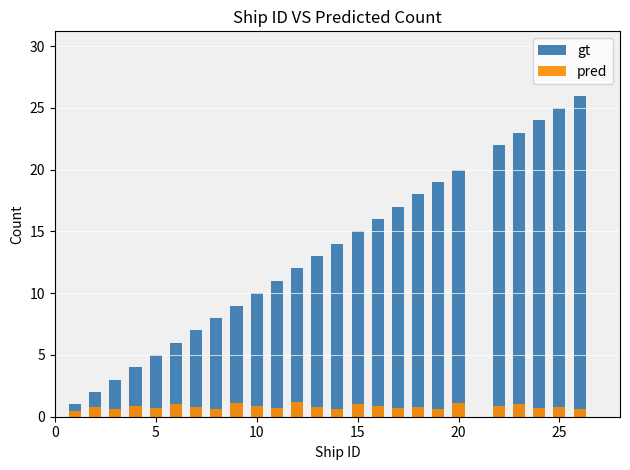

What is the average value of the gt series?

13.2